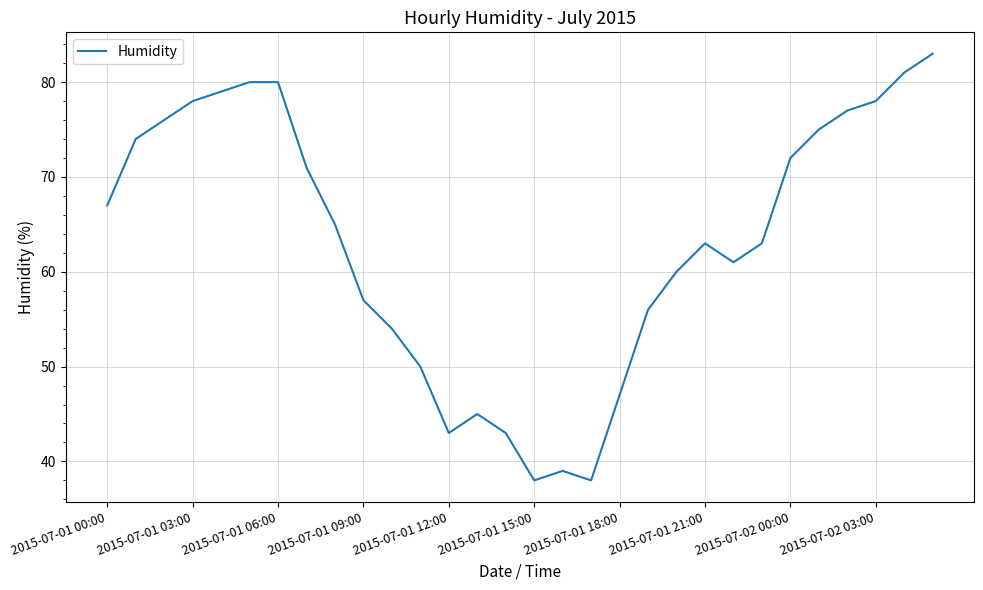

What is the difference between the maximum and minimum values?

45